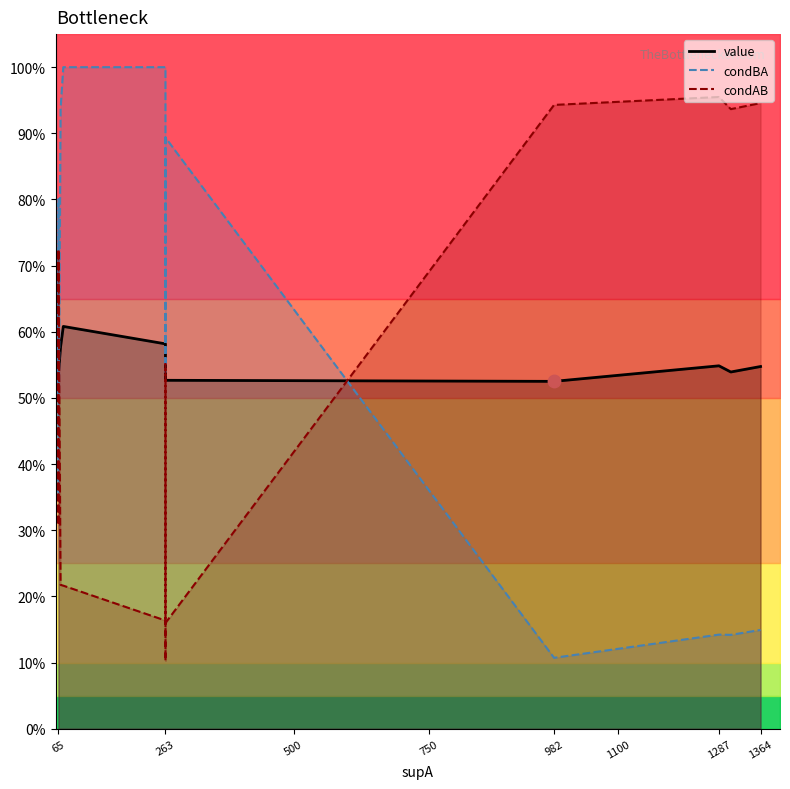

Which series reaches the minimum Y coordinate?

condAB